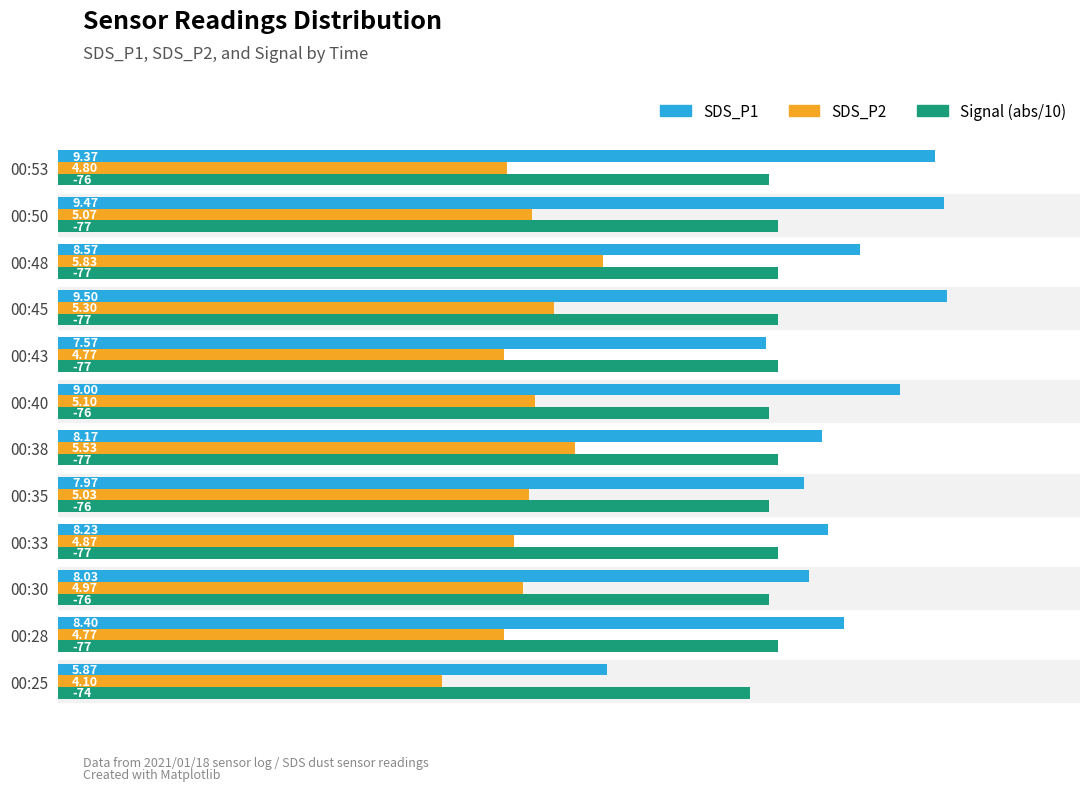

List the series in order of their peak value, lowest first.

SDS_P2, Signal (abs/10), SDS_P1